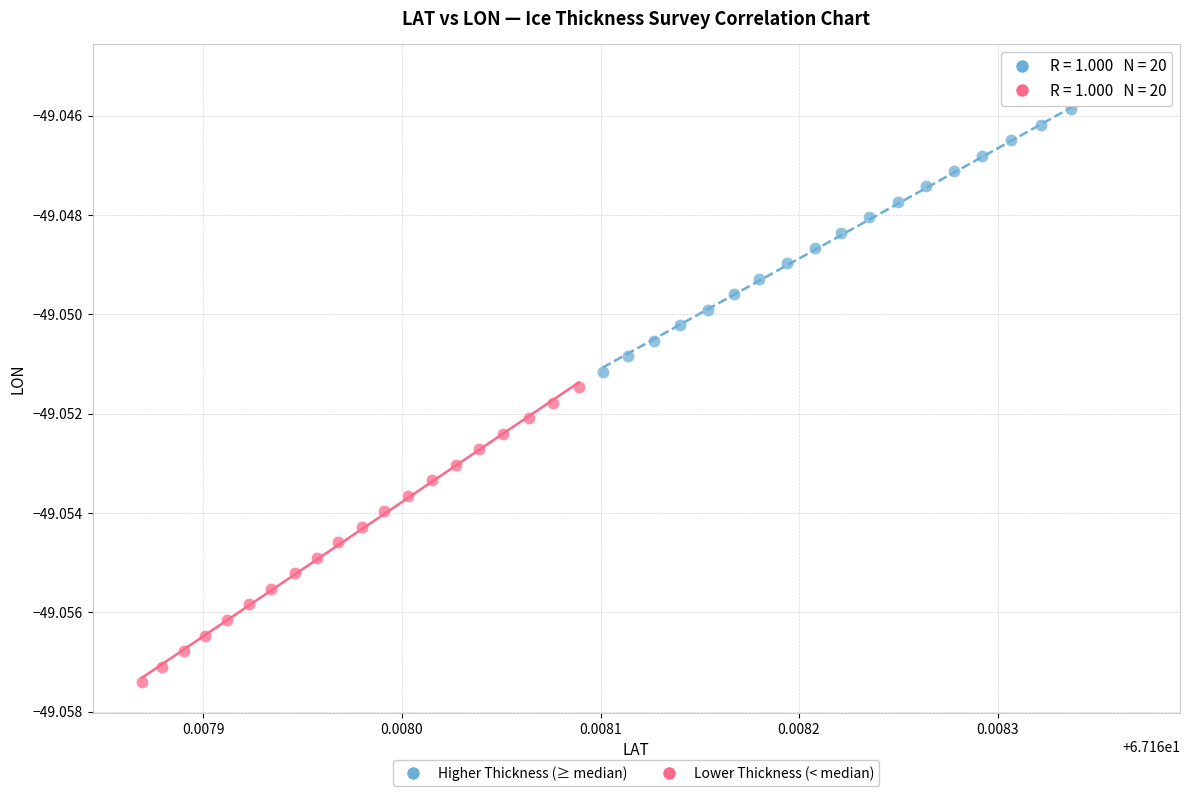

Which series contains the highest Y value?

Higher Thickness (≥ median)